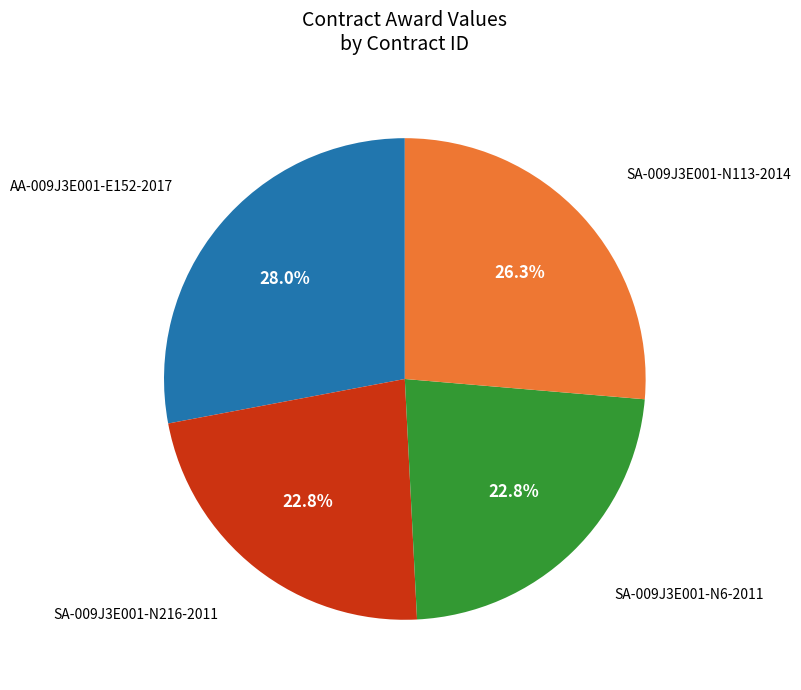

Is there a majority slice in this chart?

No